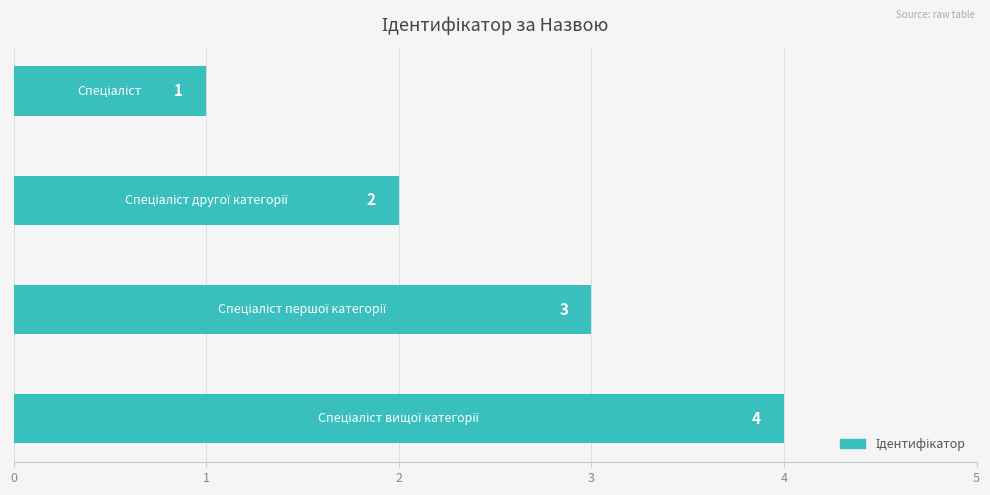

How many data points does each series have?

4